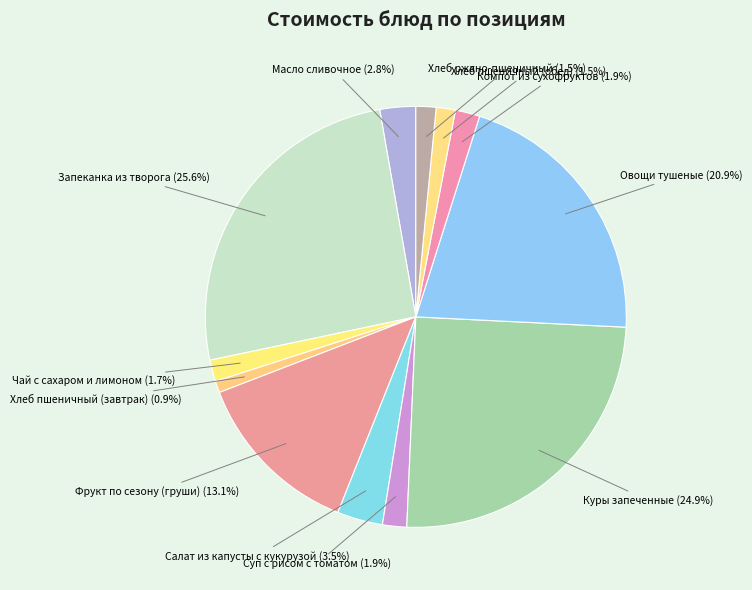

Count the number of slices in the pie.

12